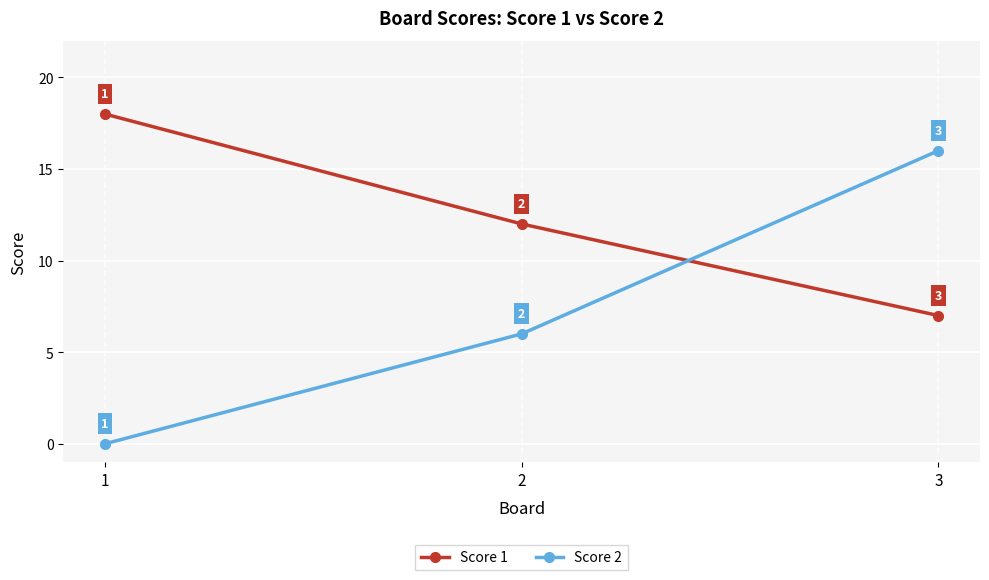

Between 2 and 3, which series saw the biggest shift?

Score 2